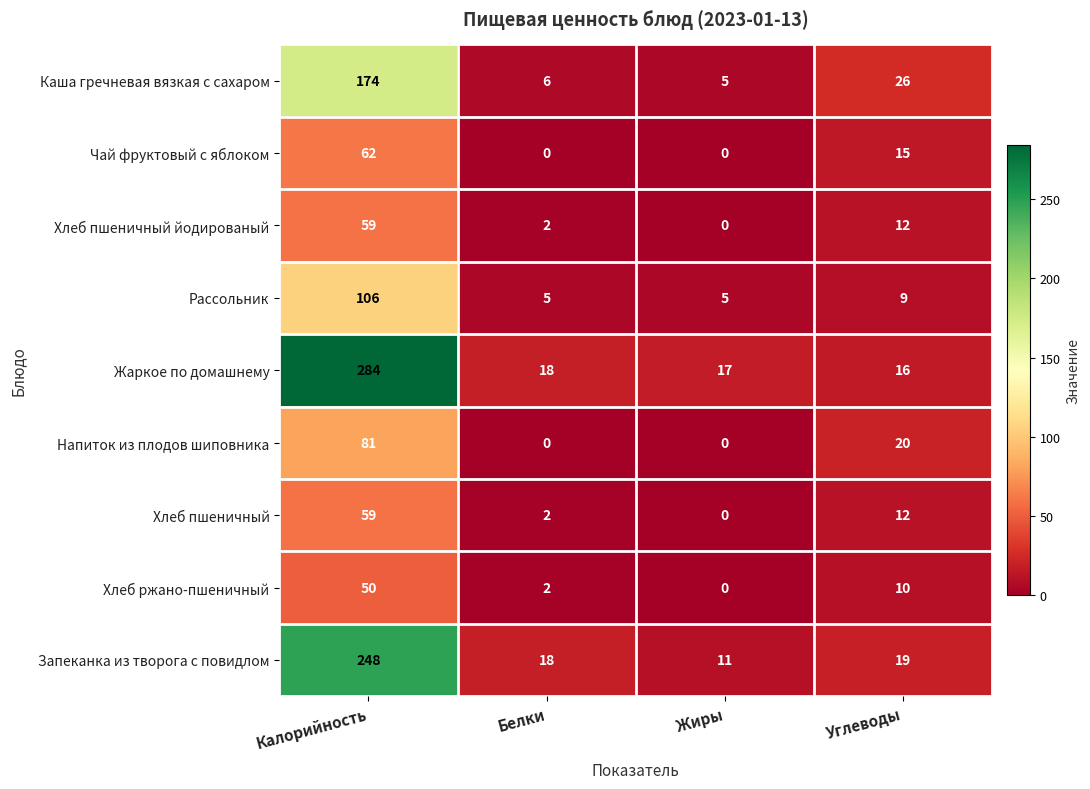

Which category has the highest value in the Каша гречневая вязкая с сахаром series?

Калорийность